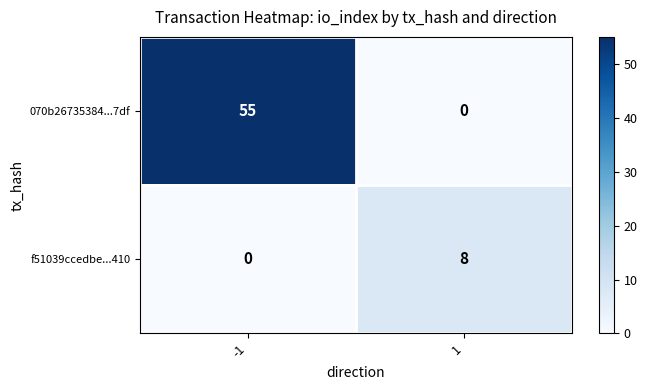

How many data points does each series have?

2